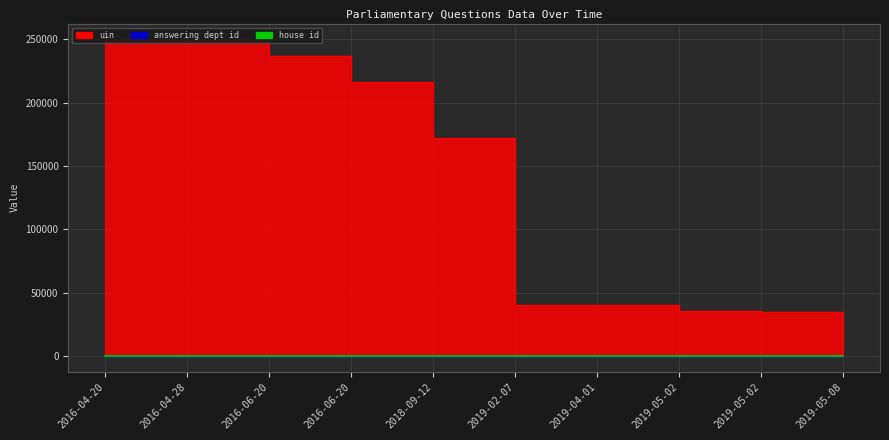

Is the value of answering dept id at 2019-05-02 greater than the value of house id at 2019-05-02?

Yes